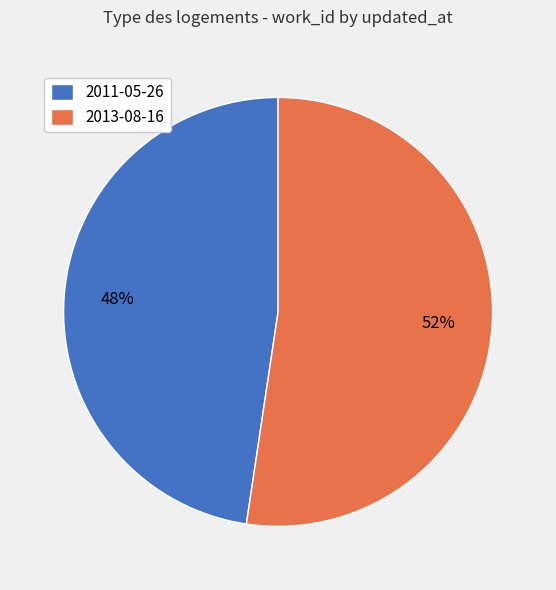

Is 2013-08-16 the majority of the pie?

Yes